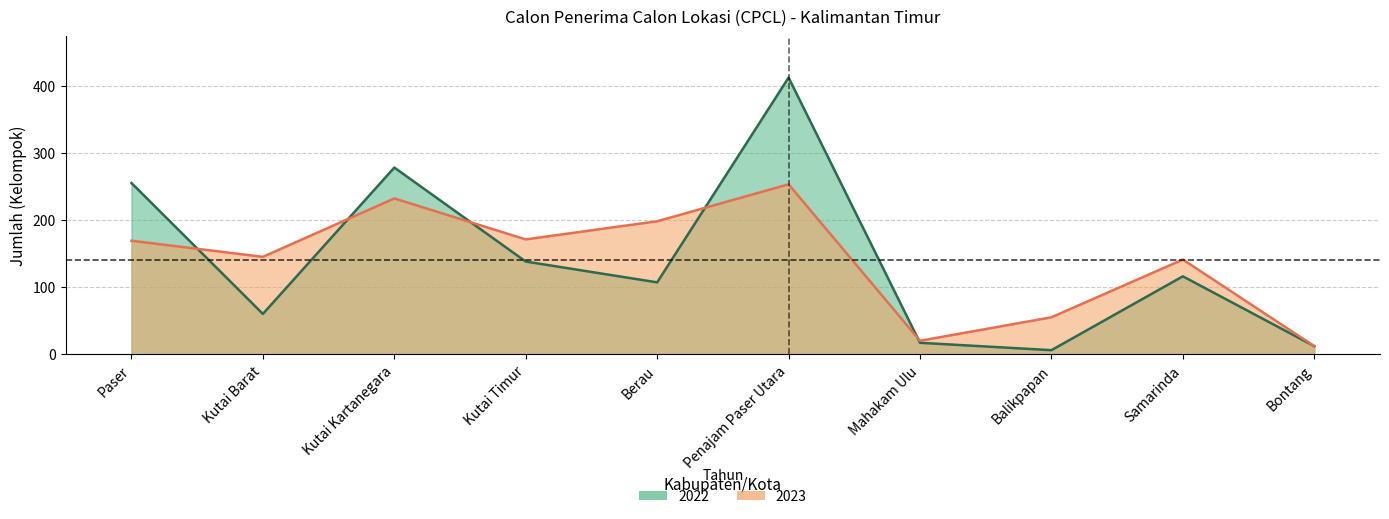

What is the difference between the maximum and minimum values in the 2022 series?

406